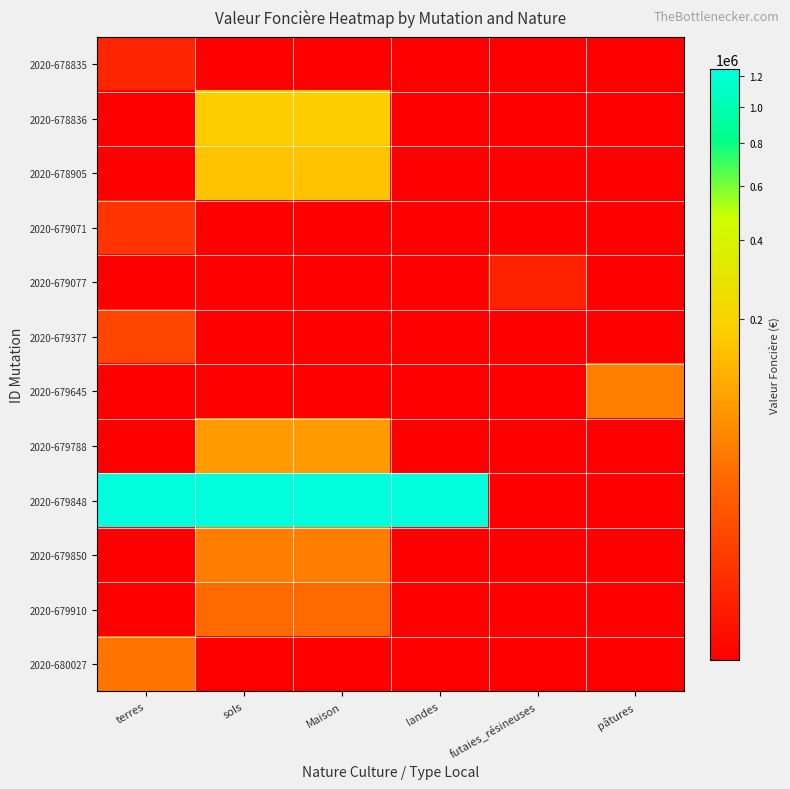

Rank the series at Maison from lowest to highest value.

2020-678835, 2020-679071, 2020-679077, 2020-679377, 2020-679645, 2020-680027, 2020-679910, 2020-679850, 2020-679788, 2020-678905, 2020-678836, 2020-679848